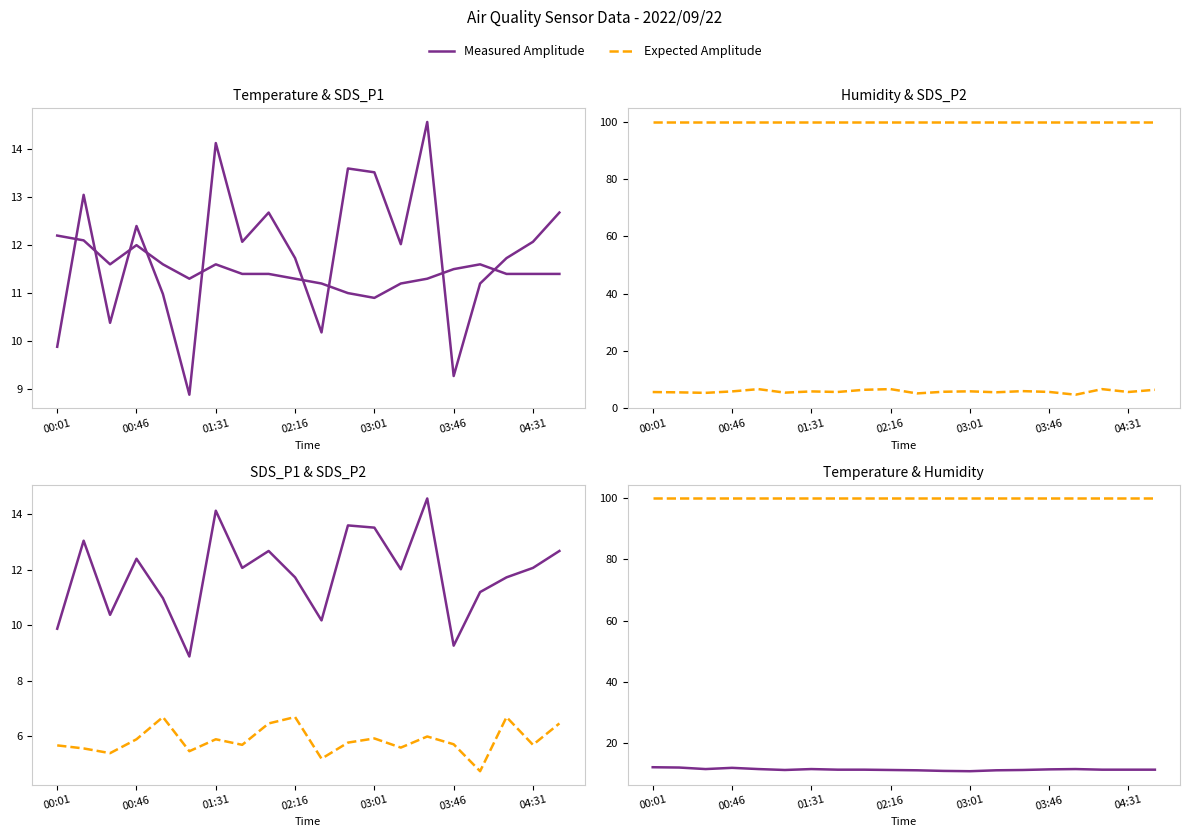

At which label is Humidity (%) closest to 99?

00:01